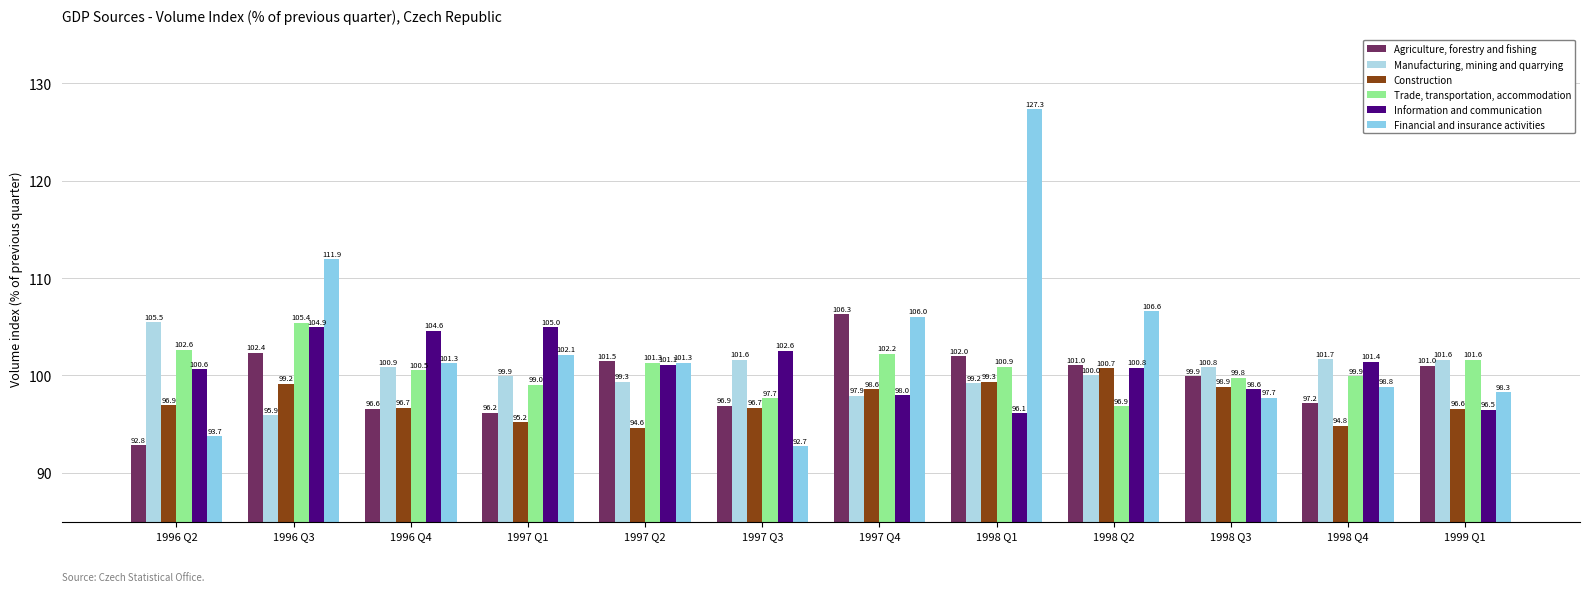

Rank the categories by Agriculture, forestry and fishing value from highest to lowest.

1997 Q4, 1996 Q3, 1998 Q1, 1997 Q2, 1998 Q2, 1999 Q1, 1998 Q3, 1998 Q4, 1997 Q3, 1996 Q4, 1997 Q1, 1996 Q2